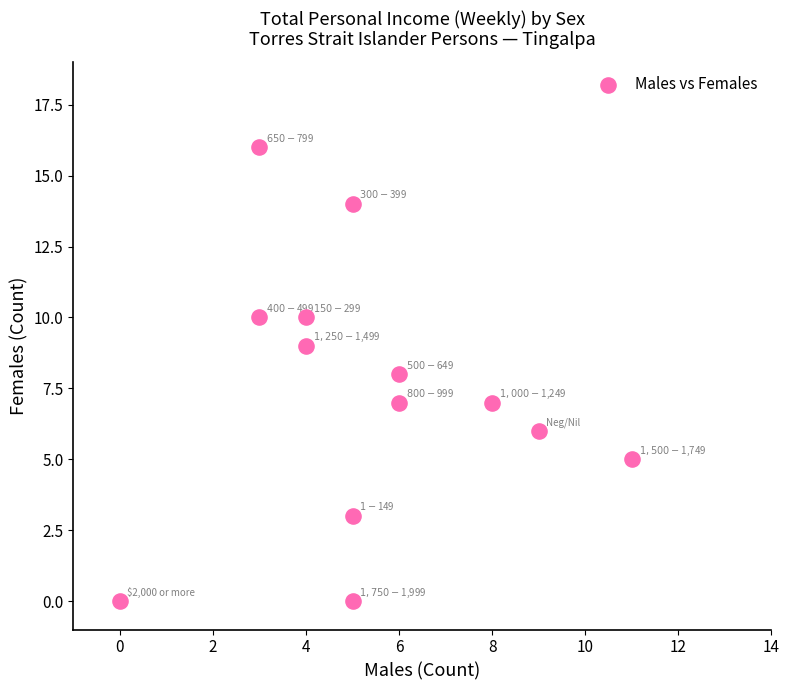

What is the range of Y values (max minus min)?

16